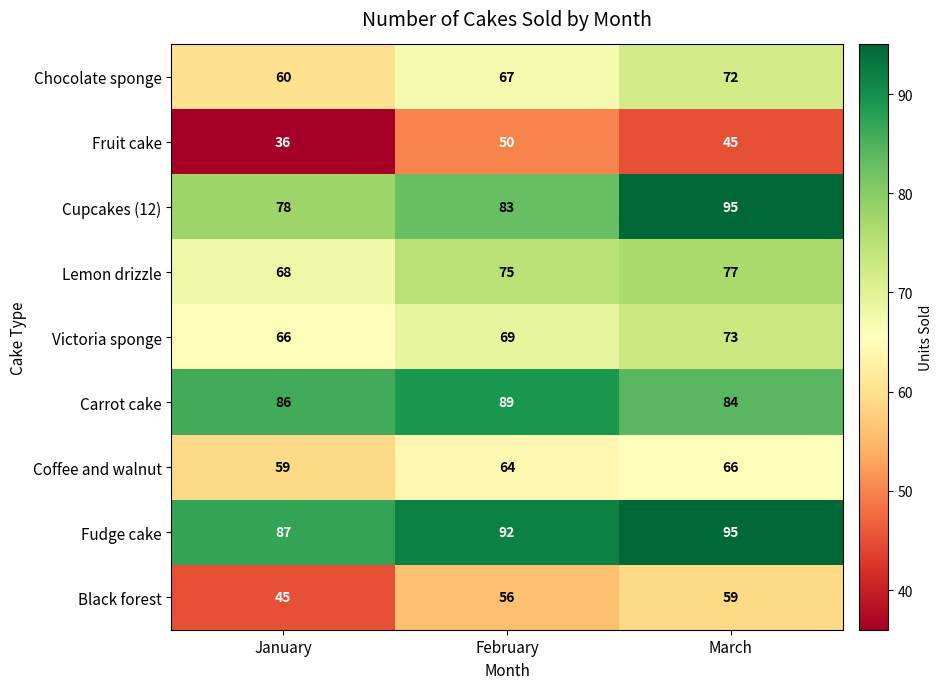

What is the sum of all Coffee and walnut values?

189